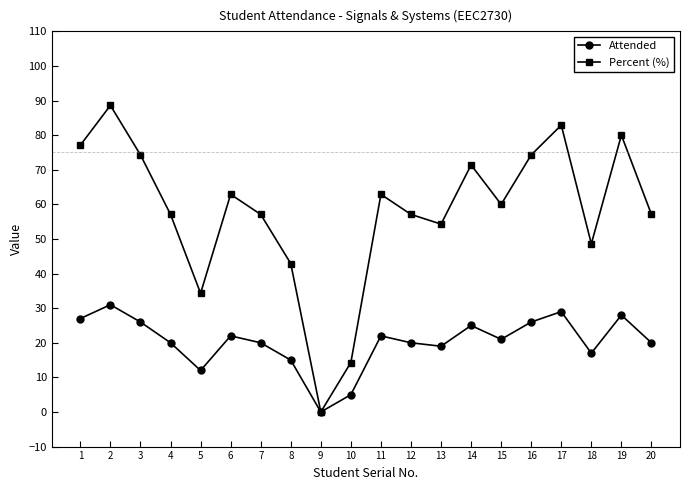

Rank the series by their average value, from highest to lowest.

Percent (%), Attended